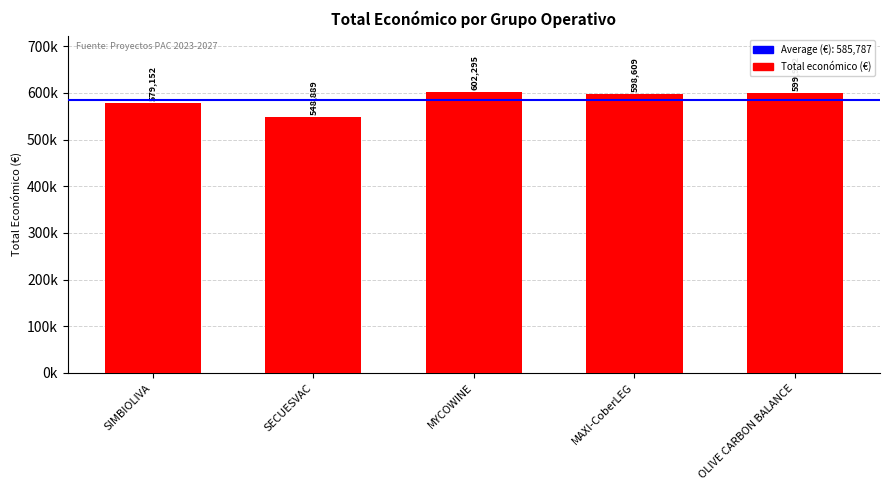

What is the difference between the maximum and minimum values?

53406.4